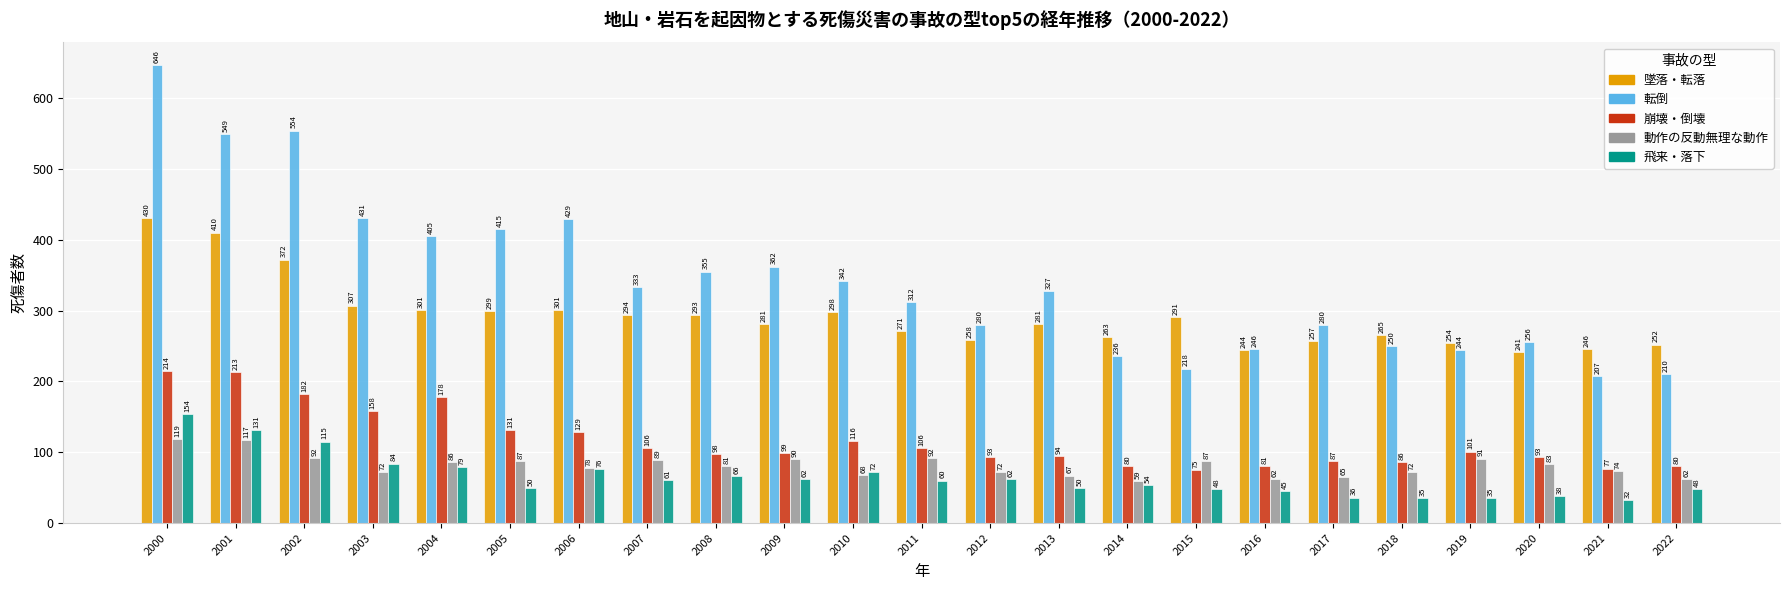

Which category has the lowest value across all series?

2021